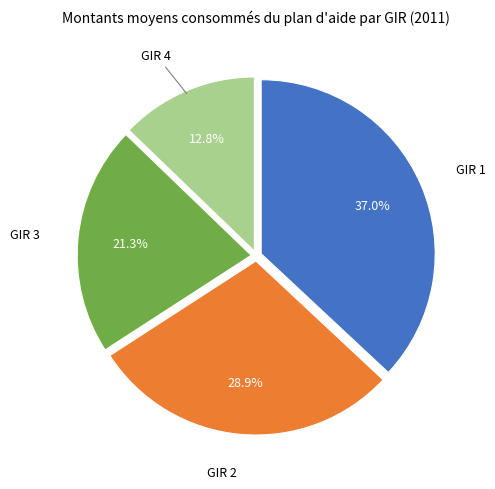

Does any single category account for the majority?

No